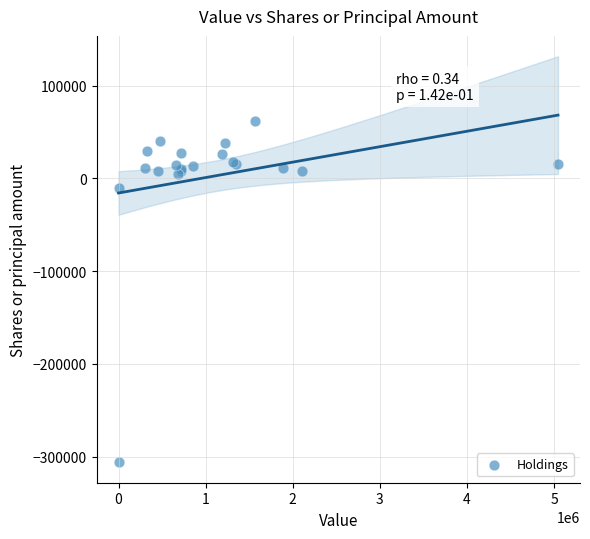

What Y value in the scatter plot is closest to -122020?

-10258